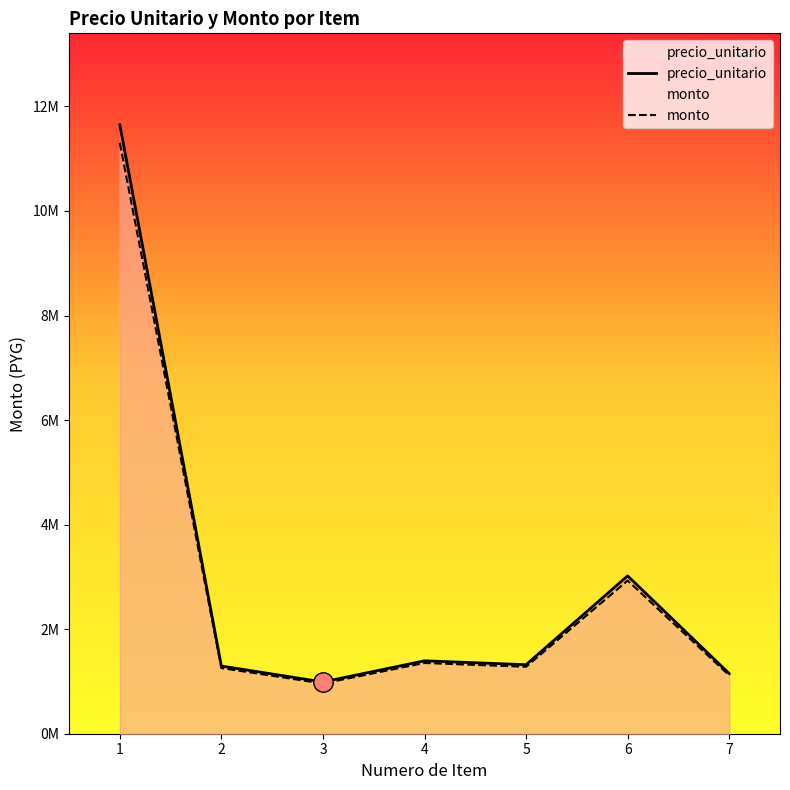

Count the number of categories in the chart.

7